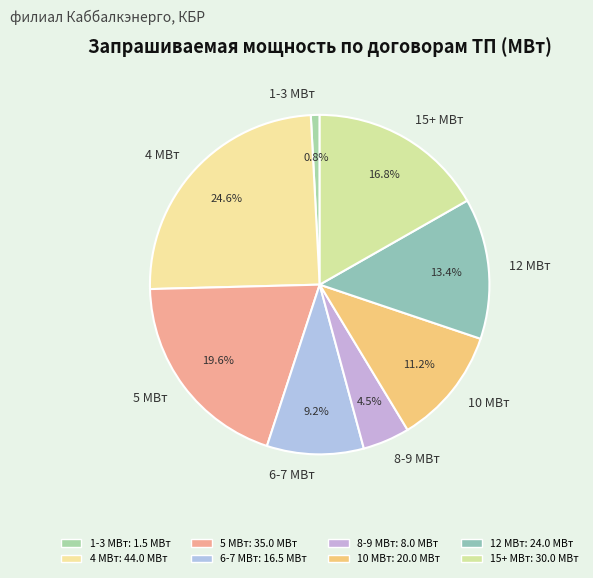

What portion of the pie excludes 8-9 МВт?

95.5%